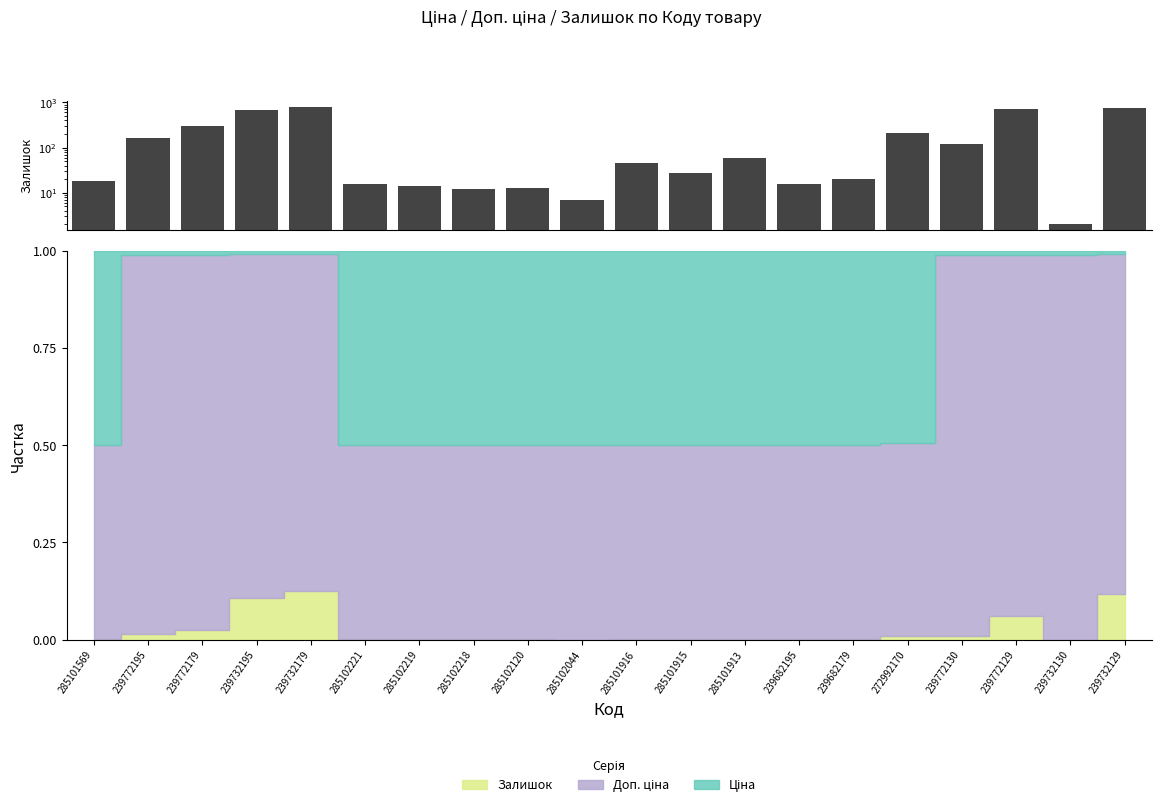

The value at 239732179 is 225. True or false?

False